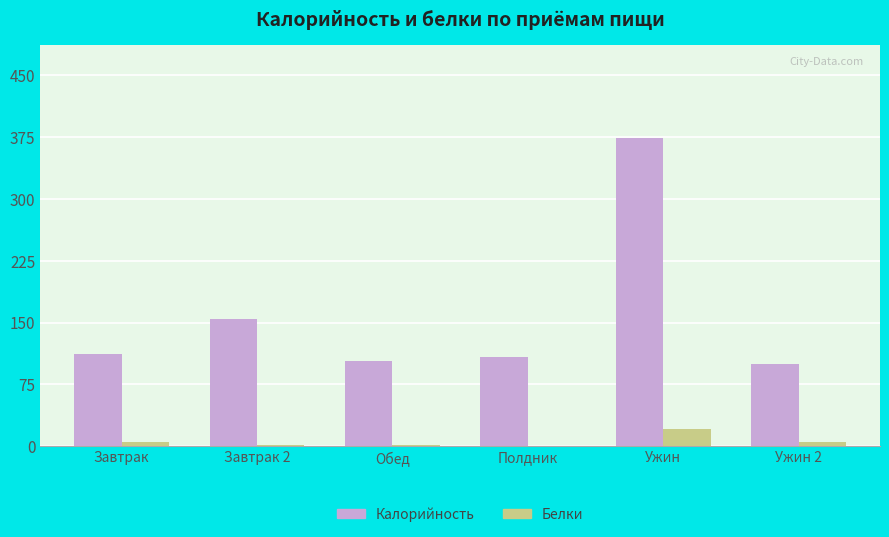

The value of Белки at Ужин is 20.6. True or false?

True